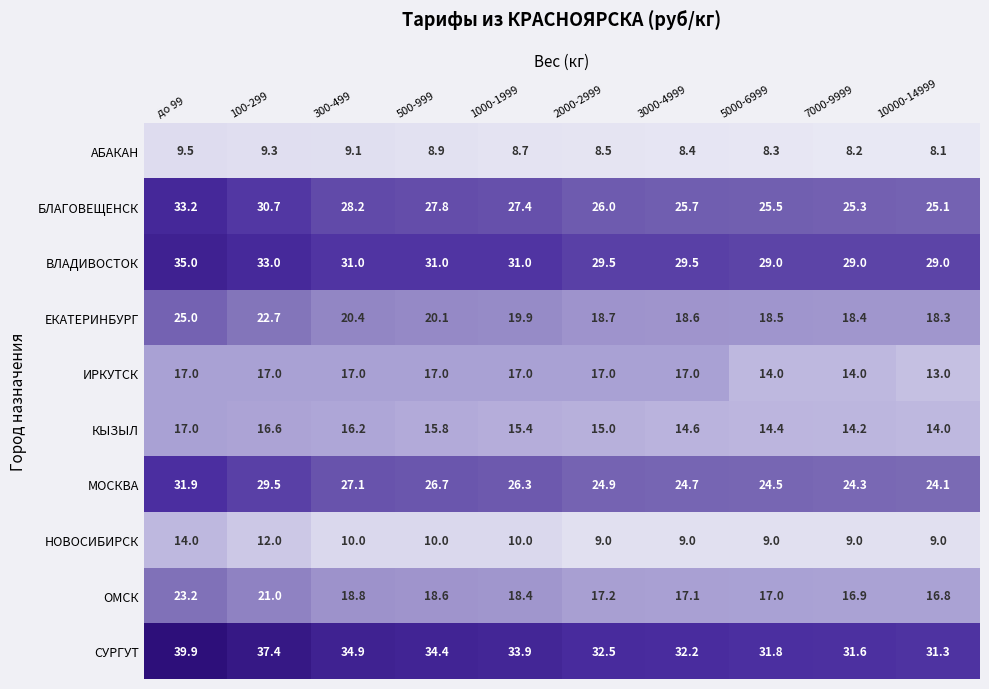

Which series has the largest total across all categories?

СУРГУТ